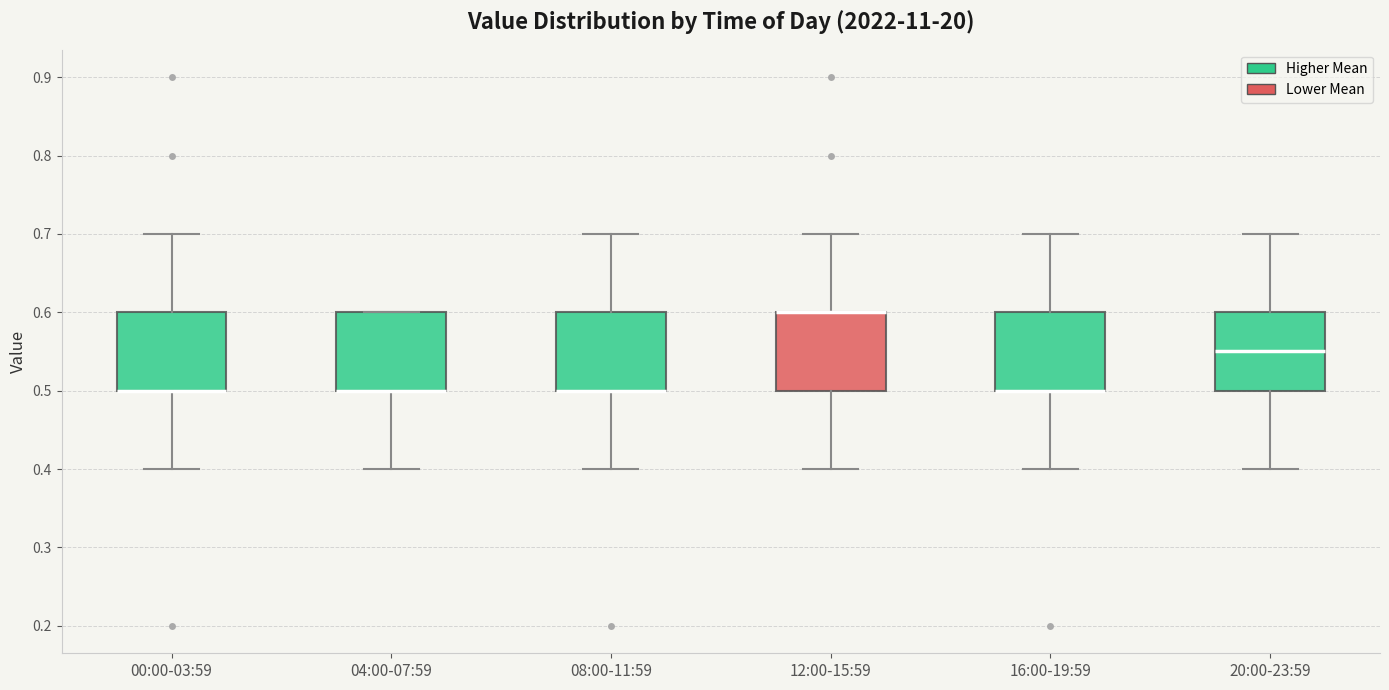

Where is the upper edge of the box for 12:00-15:59 on the y-axis? The values are not printed on the chart, so give them approximately, as read against the axis.

0.60